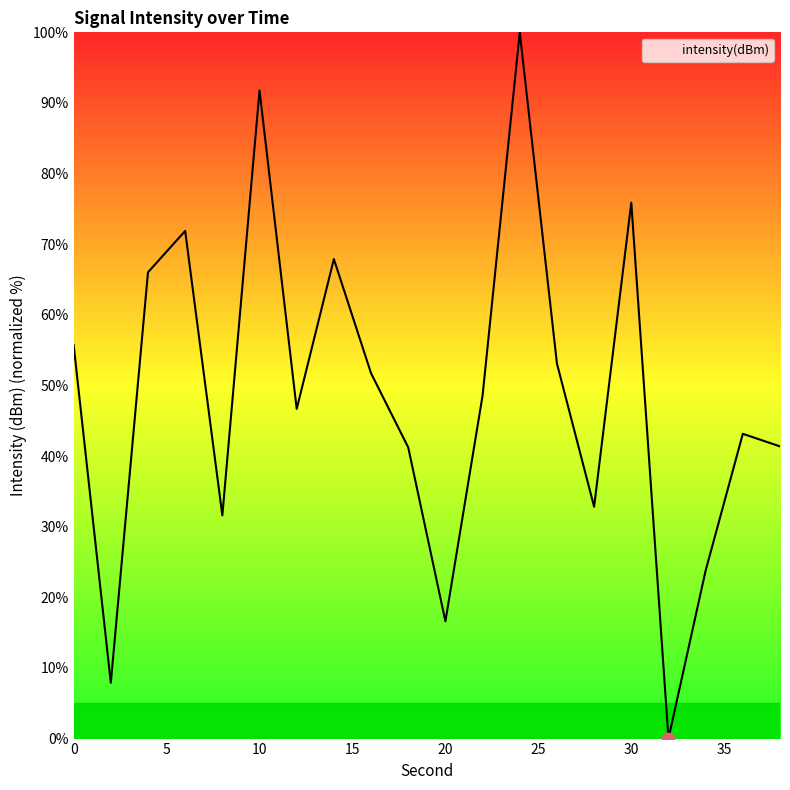

What is the difference between the maximum and minimum values?

100.0